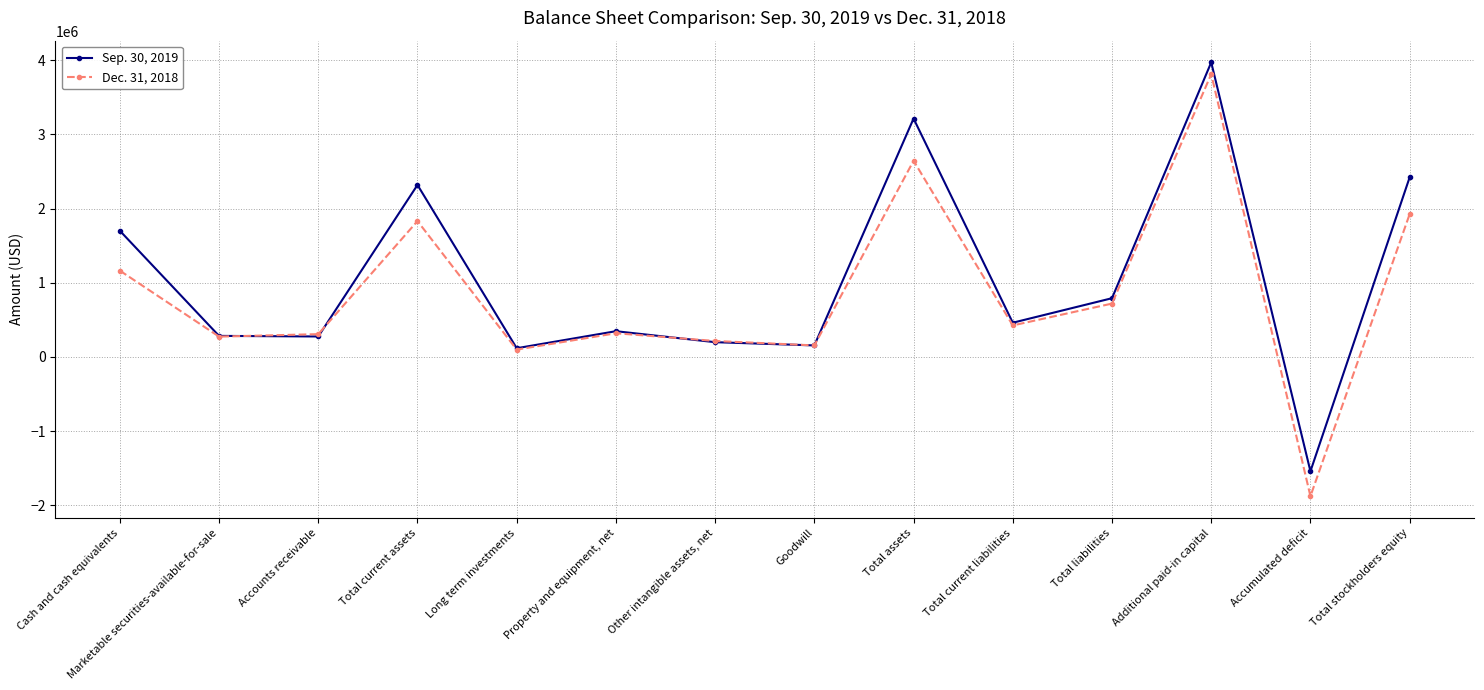

Rank the series at Total assets from highest to lowest value.

Sep. 30, 2019, Dec. 31, 2018